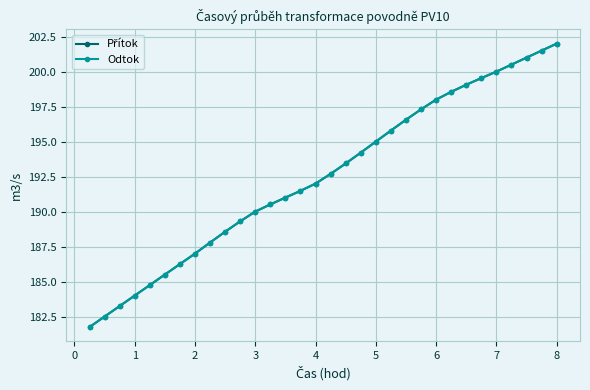

Is this an area chart (filled region under the line)?

No